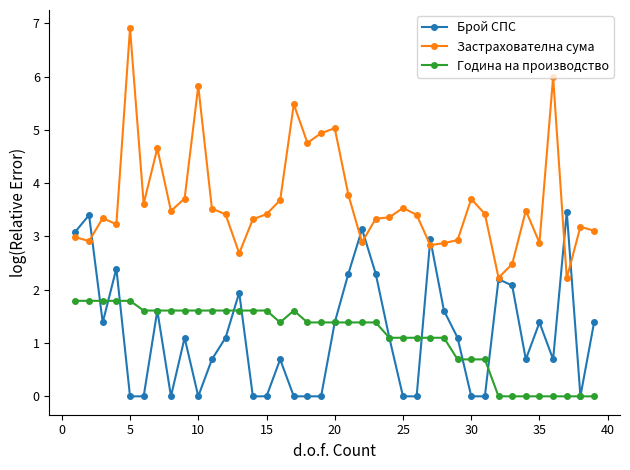

Rank the series by their maximum value, from highest to lowest.

Застрахователна сума, Брой СПС, Година на производство